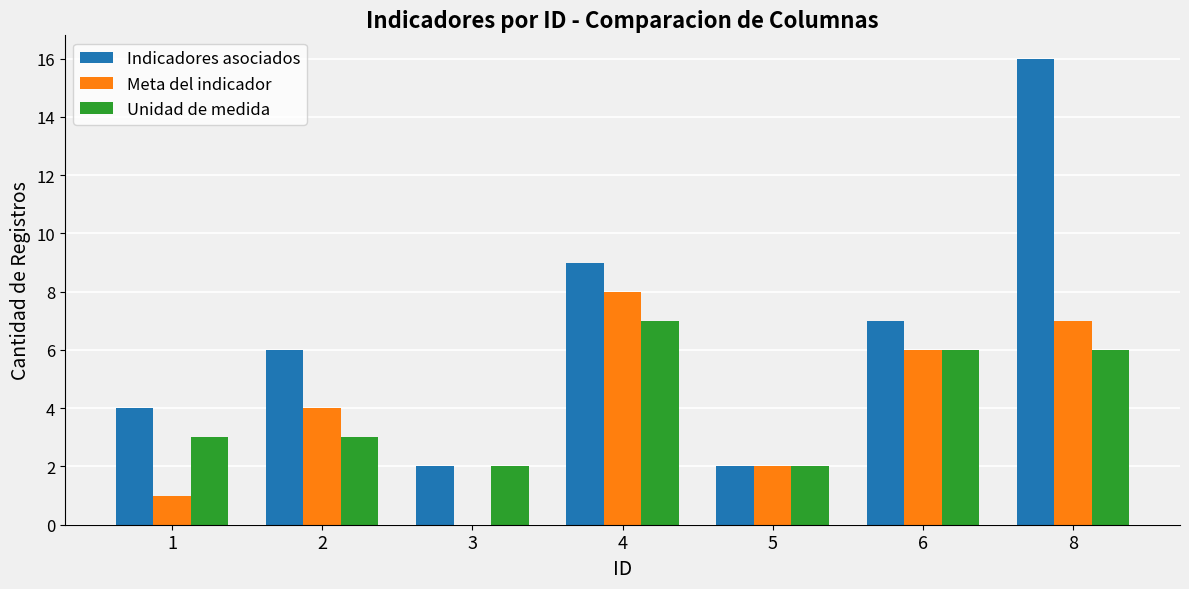

What is the total value across all series at 4?

24